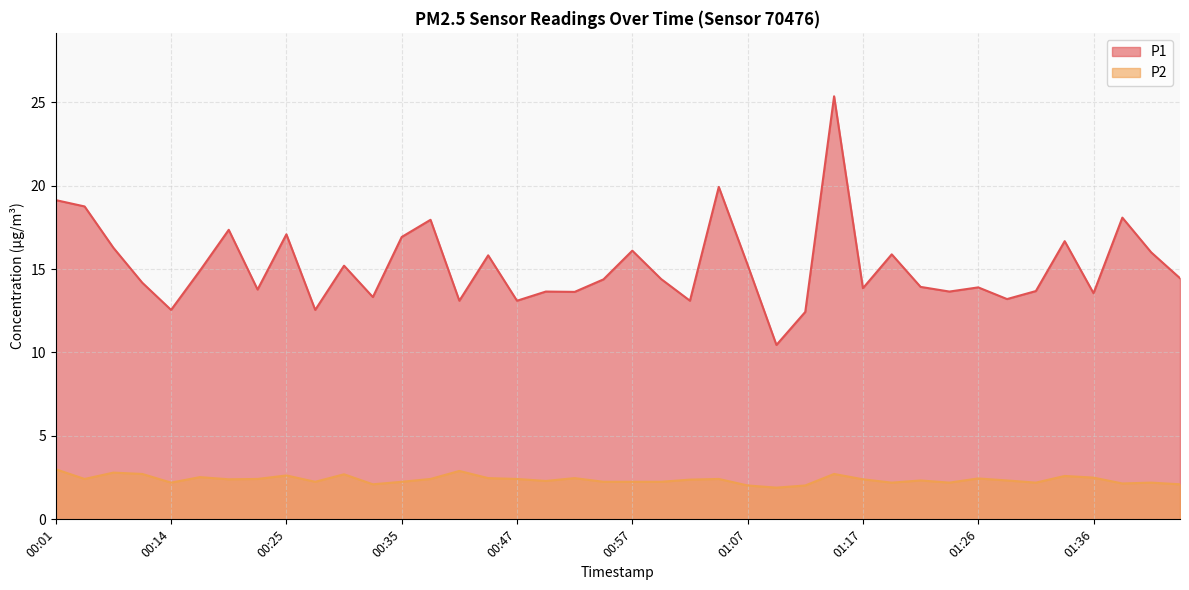

Where is the first local minimum for P1?

00:14